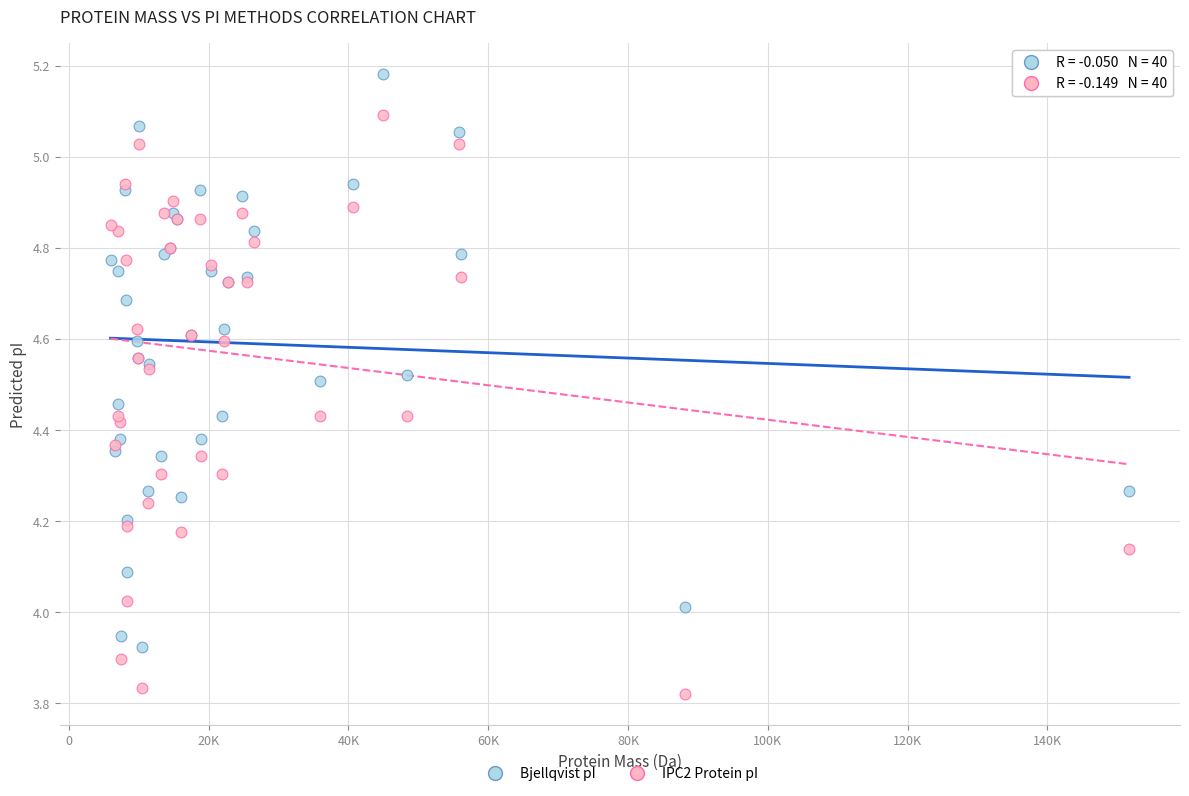

What are all the series names shown in the legend?

Bjellqvist pI, IPC2 Protein pI